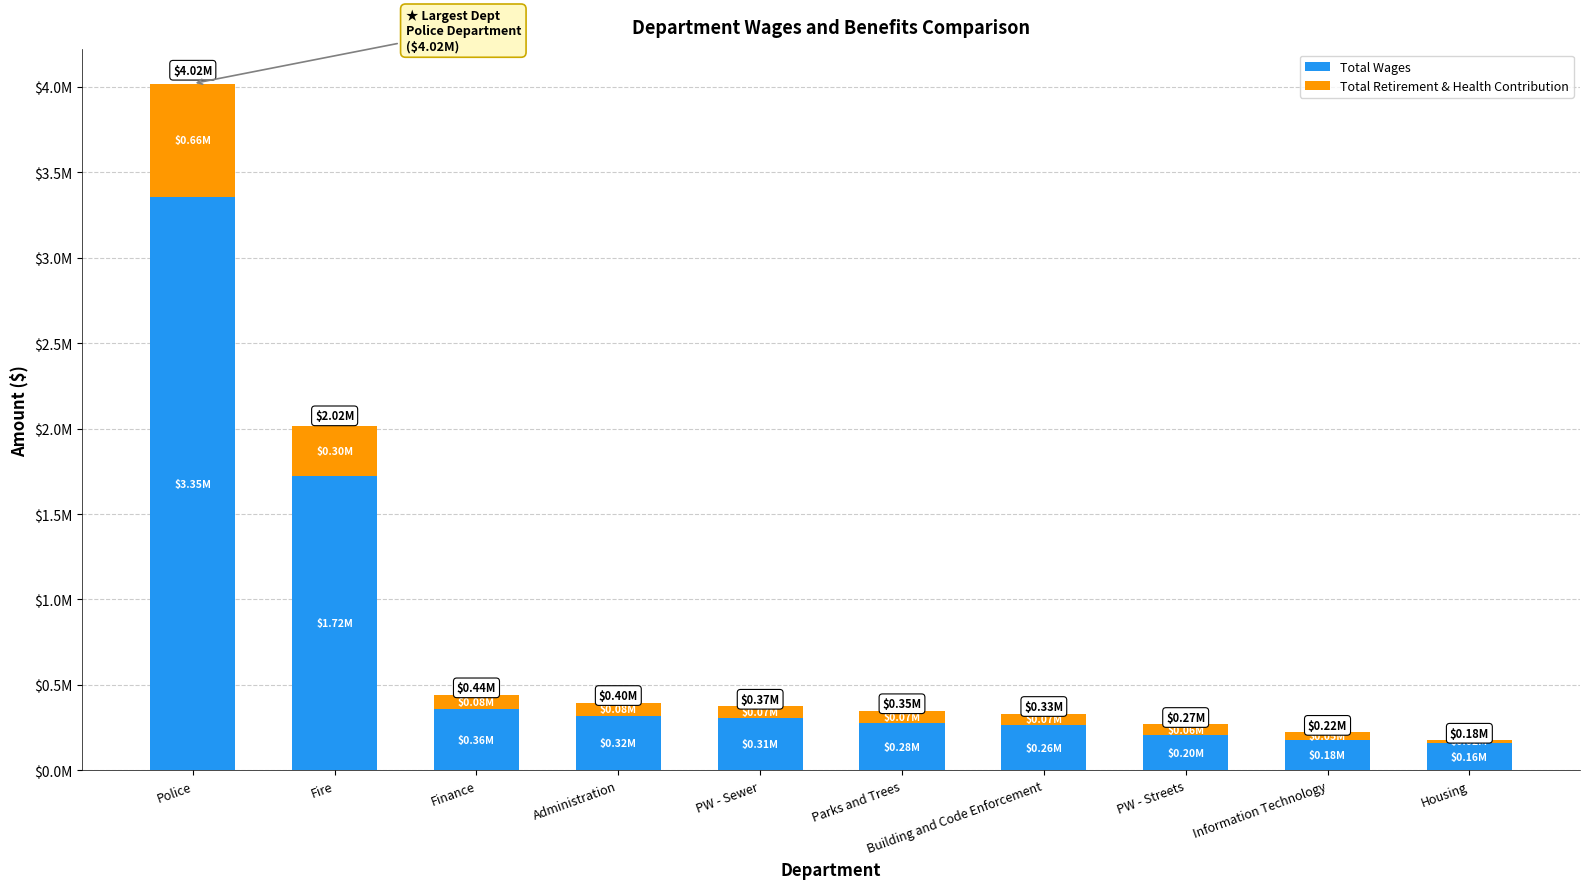

What are all the series names shown in the legend?

Total Wages, Total Retirement & Health Contribution